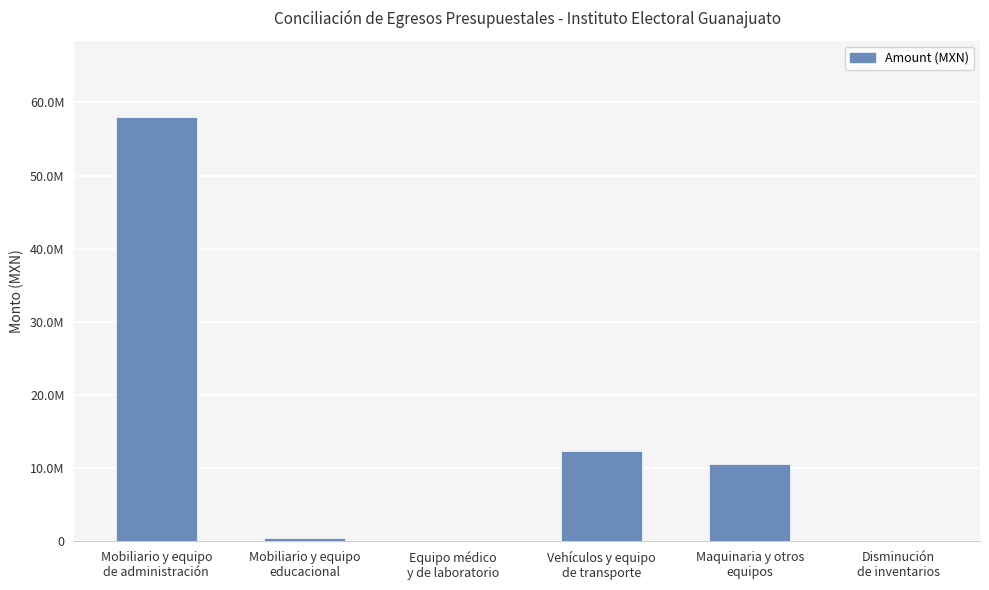

Are the bars horizontal?

No